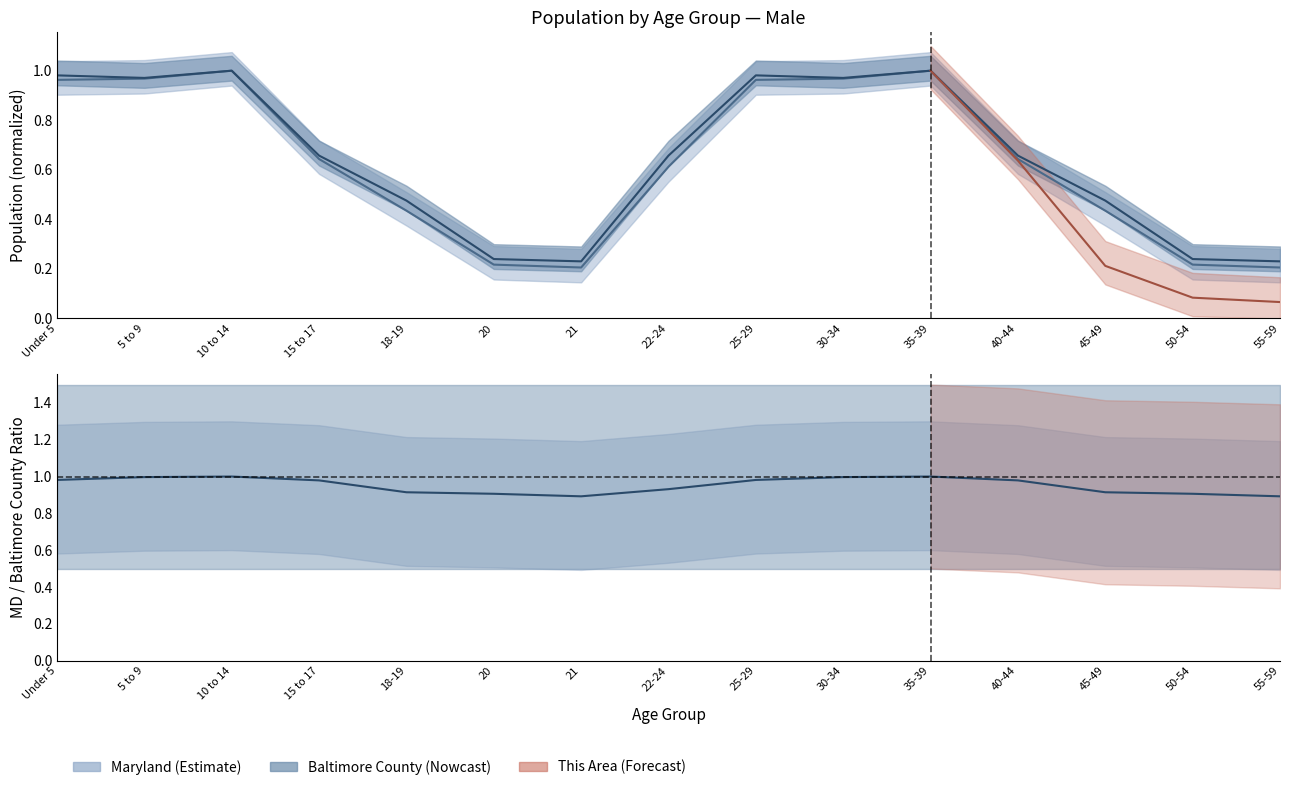

Reading left to right, list all the values displayed in this chart.

Baltimore County: 1.0	1.0	1.0	0.7	0.5	0.2	0.2	0.7	1.0	1.0	1.0	0.7	0.5	0.2	0.2
Maryland: 1.0	1.0	1.0	0.6	0.4	0.2	0.2	0.6	1.0	1.0	1.0	0.6	0.4	0.2	0.2